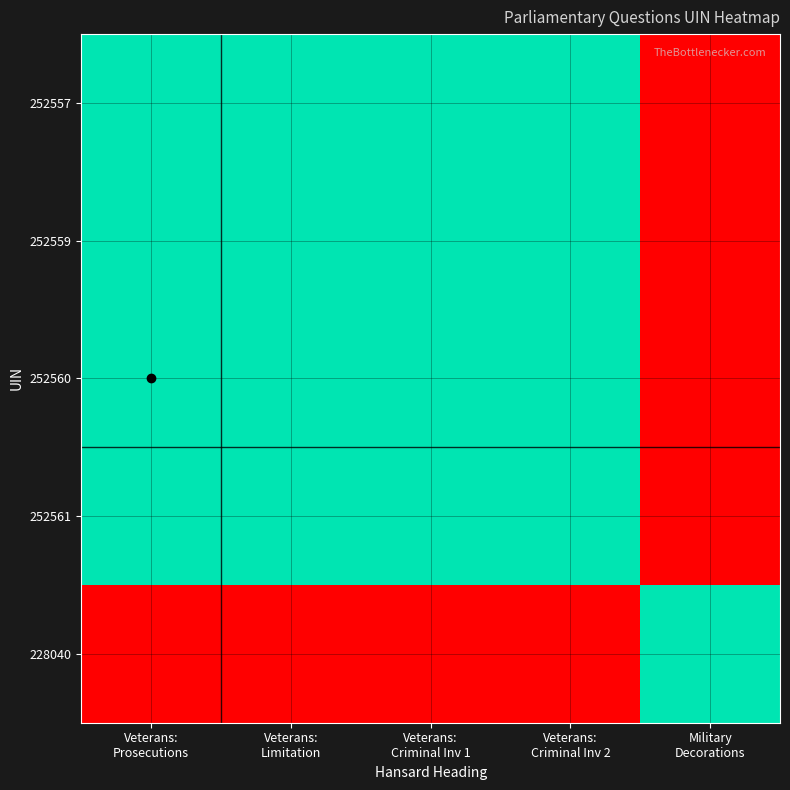

Reading left to right, list all the values displayed in this chart.

252557: Veterans:
Prosecutions=1.0	Veterans:
Limitation=1.0	Veterans:
Criminal Inv 1=1.0	Veterans:
Criminal Inv 2=1.0	Military
Decorations=0.0
252559: Veterans:
Prosecutions=1.0	Veterans:
Limitation=1.0	Veterans:
Criminal Inv 1=1.0	Veterans:
Criminal Inv 2=1.0	Military
Decorations=0.0
252560: Veterans:
Prosecutions=1.0	Veterans:
Limitation=1.0	Veterans:
Criminal Inv 1=1.0	Veterans:
Criminal Inv 2=1.0	Military
Decorations=0.0
252561: Veterans:
Prosecutions=1.0	Veterans:
Limitation=1.0	Veterans:
Criminal Inv 1=1.0	Veterans:
Criminal Inv 2=1.0	Military
Decorations=0.0
228040: Veterans:
Prosecutions=0.0	Veterans:
Limitation=0.0	Veterans:
Criminal Inv 1=0.0	Veterans:
Criminal Inv 2=0.0	Military
Decorations=1.0